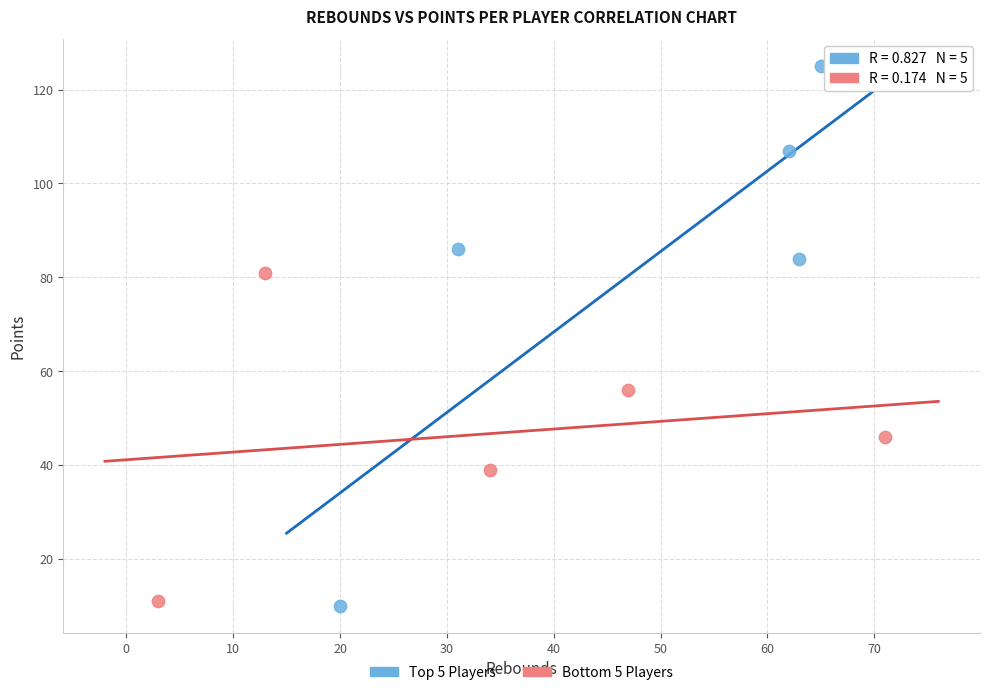

Which series contains the highest Y value?

Top 5 Players